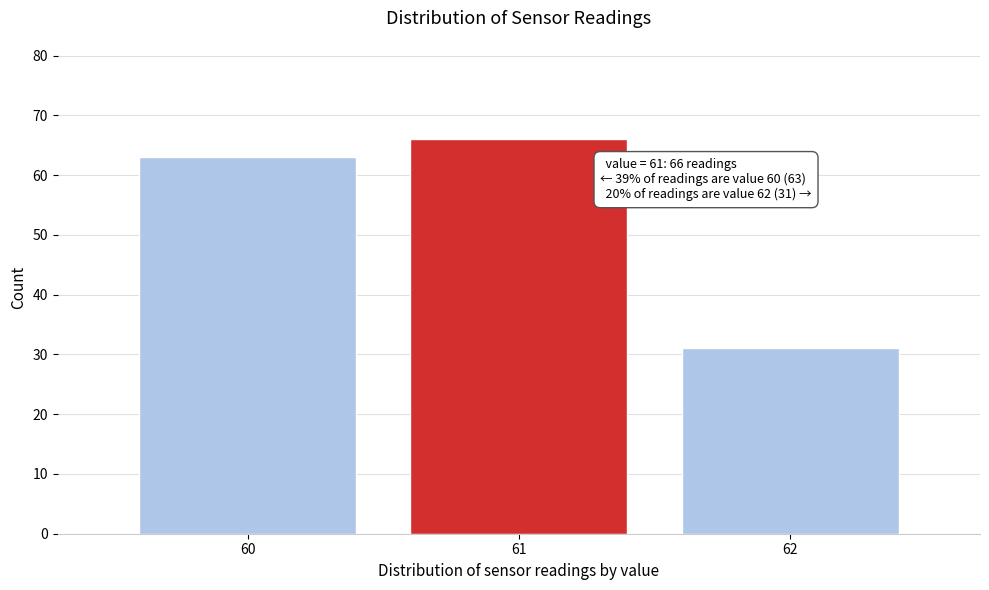

Which range on the x-axis has the tallest bar?

60.5 to 61.5